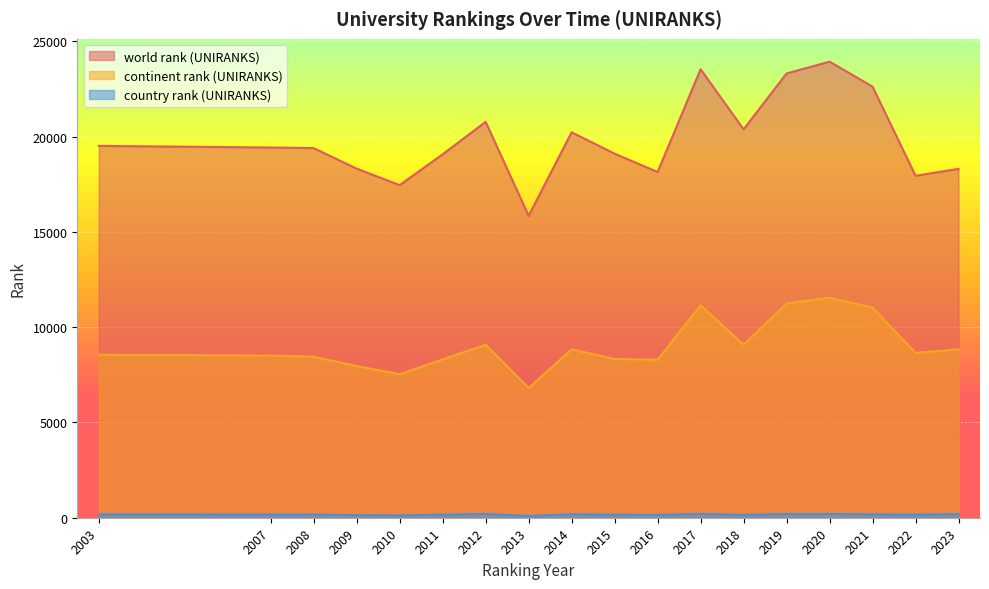

What are all the series names shown in the legend?

world rank (UNIRANKS), continent rank (UNIRANKS), country rank (UNIRANKS)